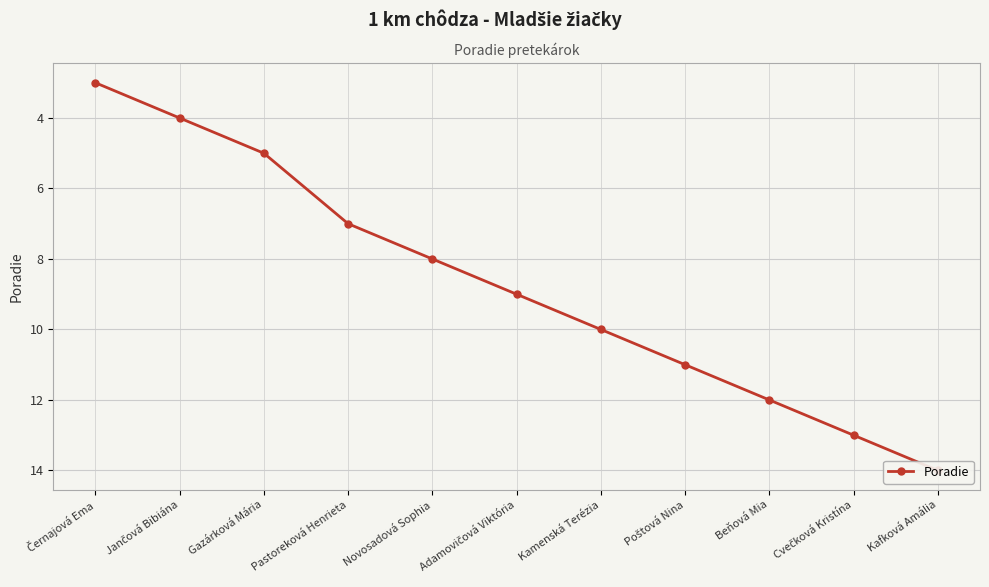

What is the ratio of the value at Novosadová Sophia to the value at Gazárková Mária?

1.6